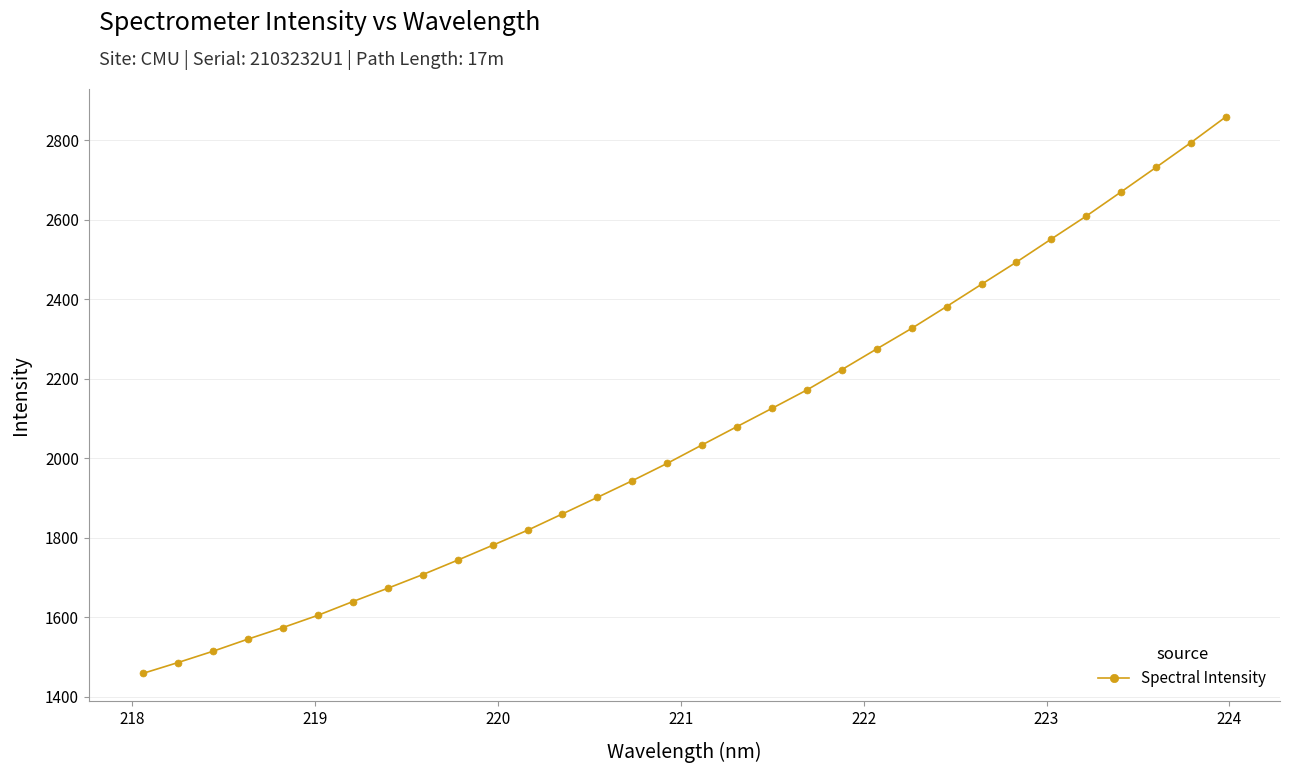

True or false: the data has more than 2 interior local peaks.

False